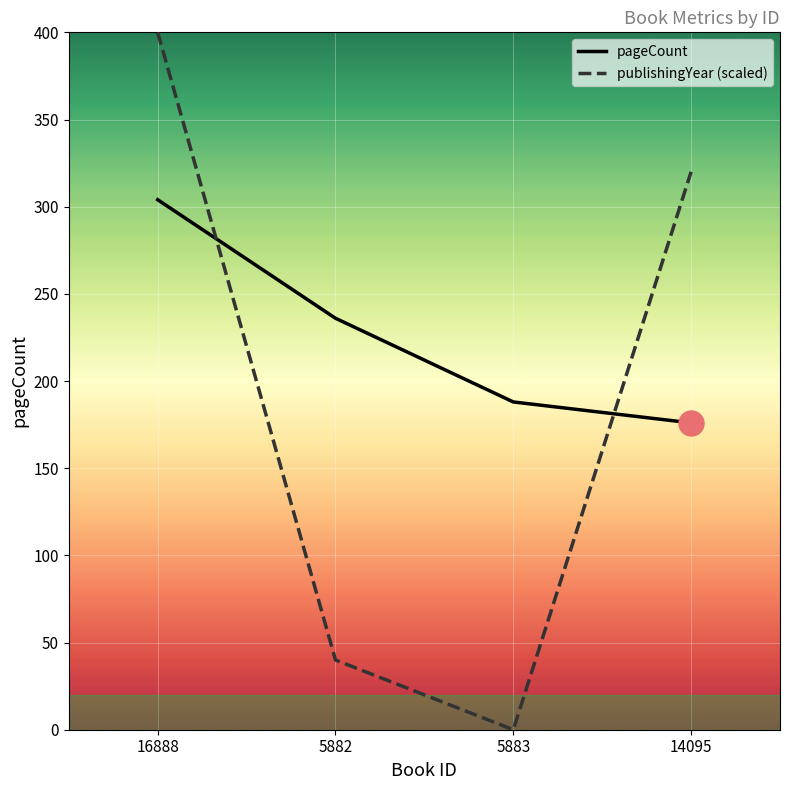

List the series in order of their overall mean, lowest first.

publishingYear (scaled), pageCount